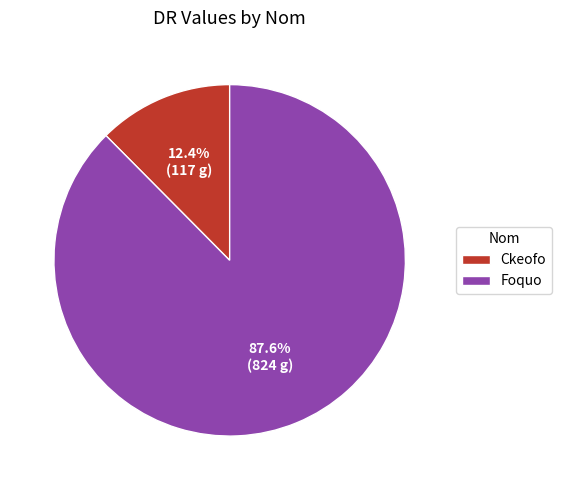

To the nearest percent, what portion does Ckeofo represent?

12%